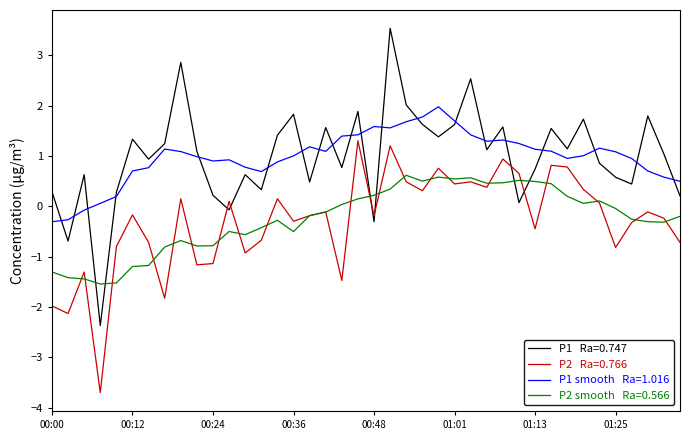

What is the smallest value displayed?

-3.7